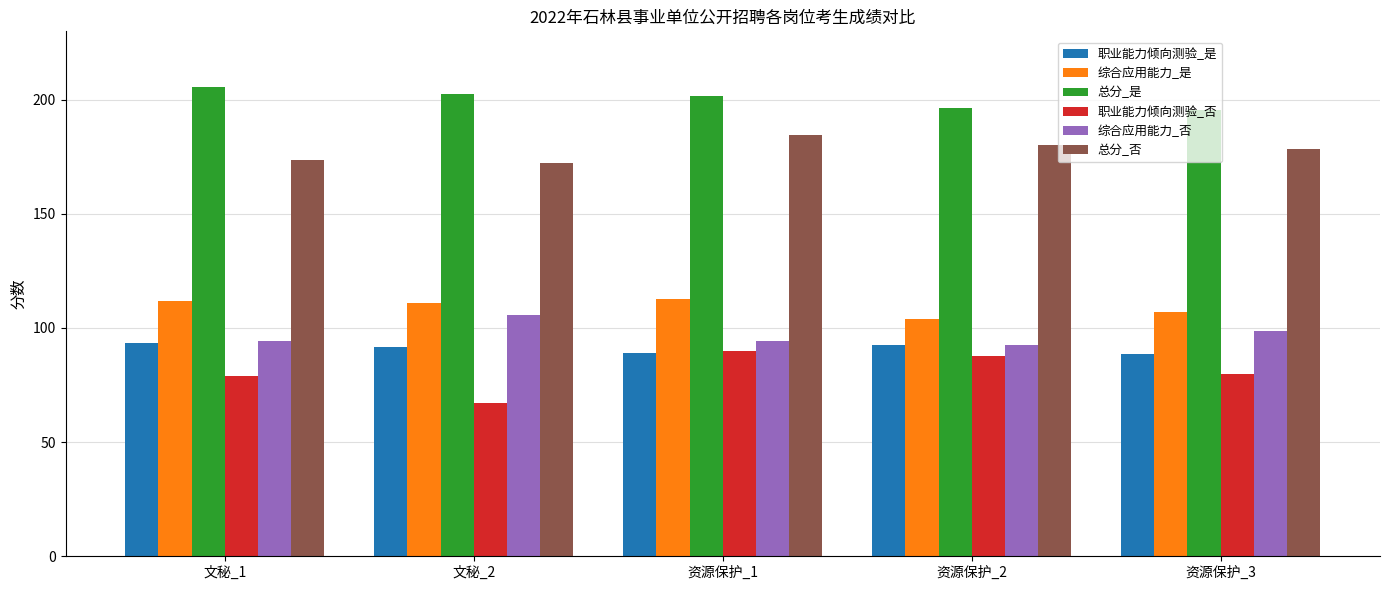

At which category is the sum across all series the highest?

资源保护_1